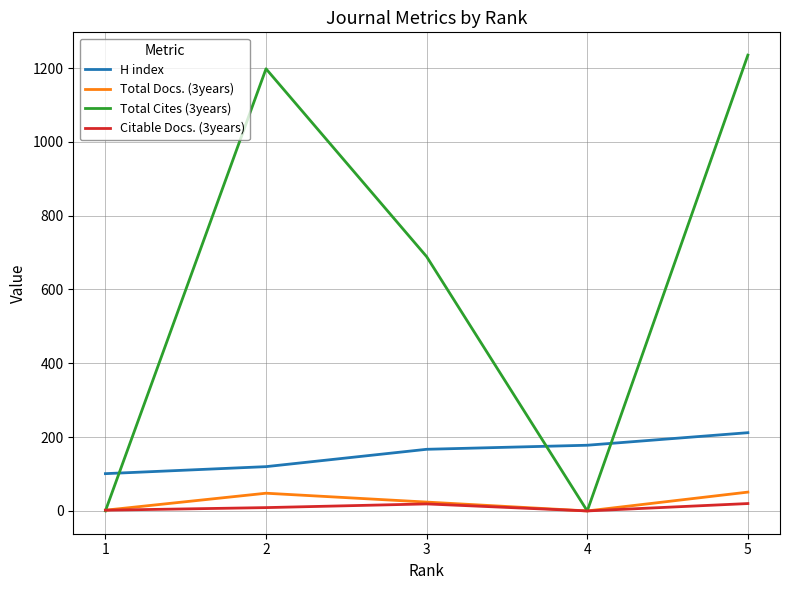

Which series has the largest total across all categories?

Total Cites (3years)